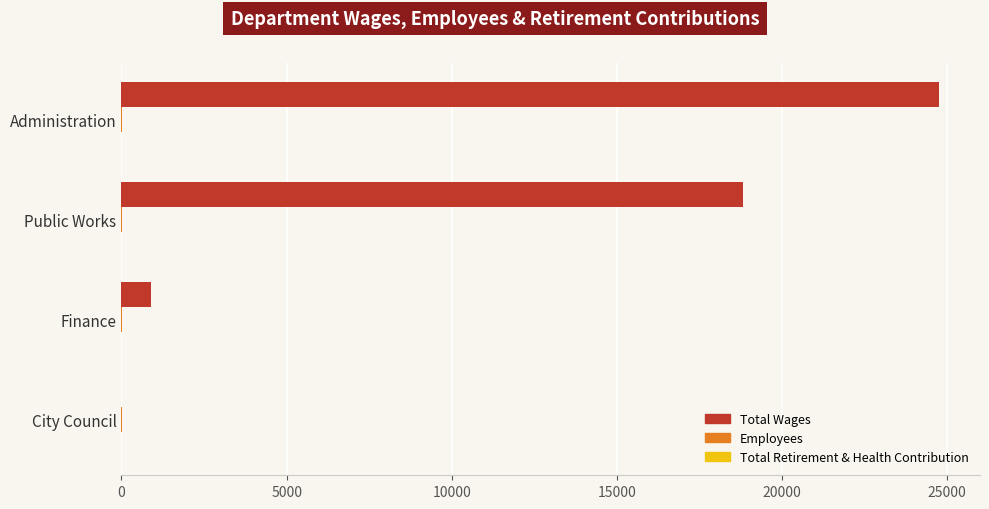

Where is Total Wages nearest to the value 12376?

Public Works